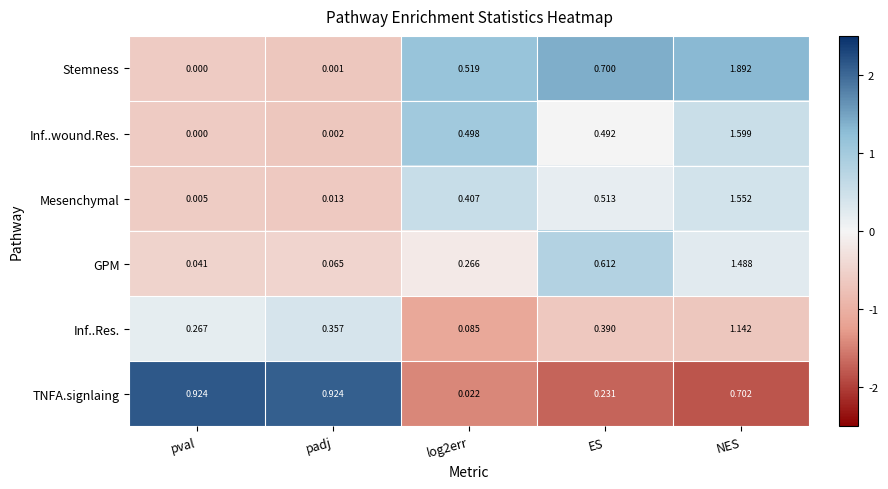

Between ES and NES, which series saw the biggest shift?

Stemness